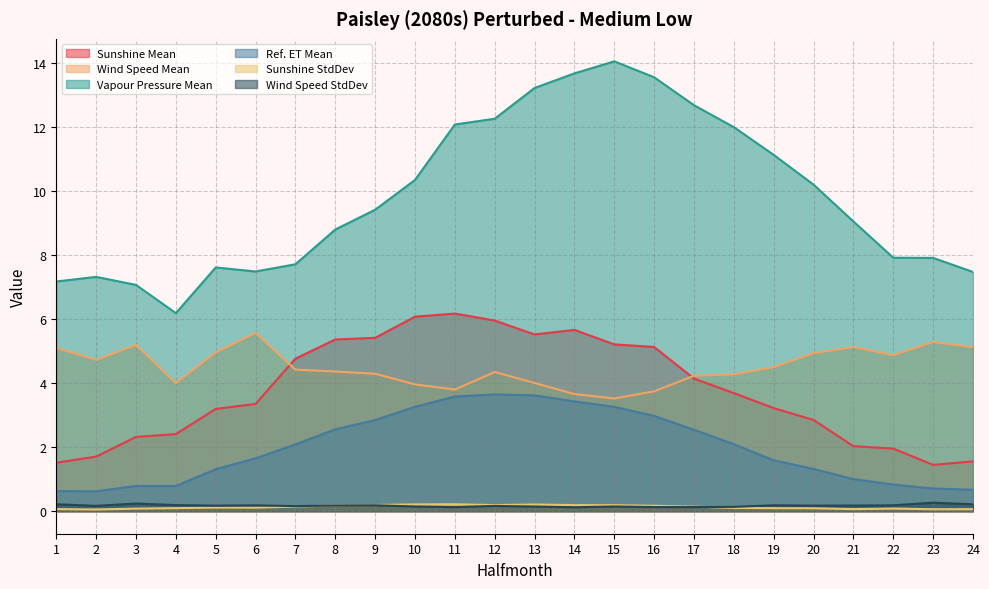

At how many categories does at least one series exceed 5?

24